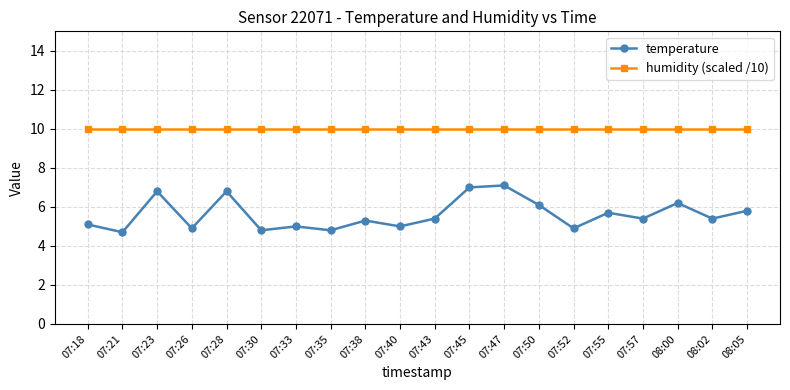

True or false: temperature and humidity (scaled /10) intersect in this chart.

False